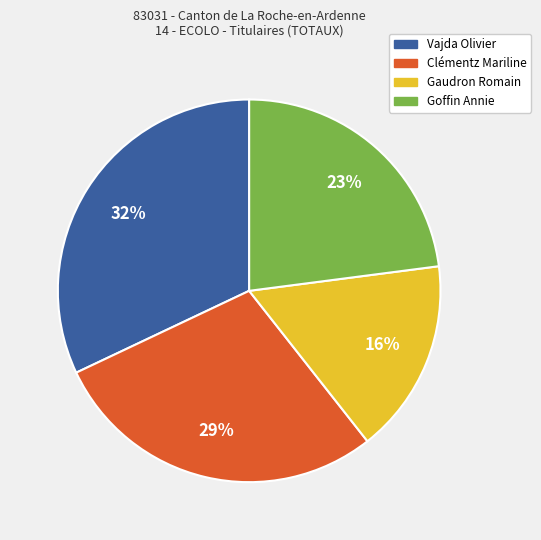

To the nearest percent, what is the difference between the largest and smallest slice percentages?

16%